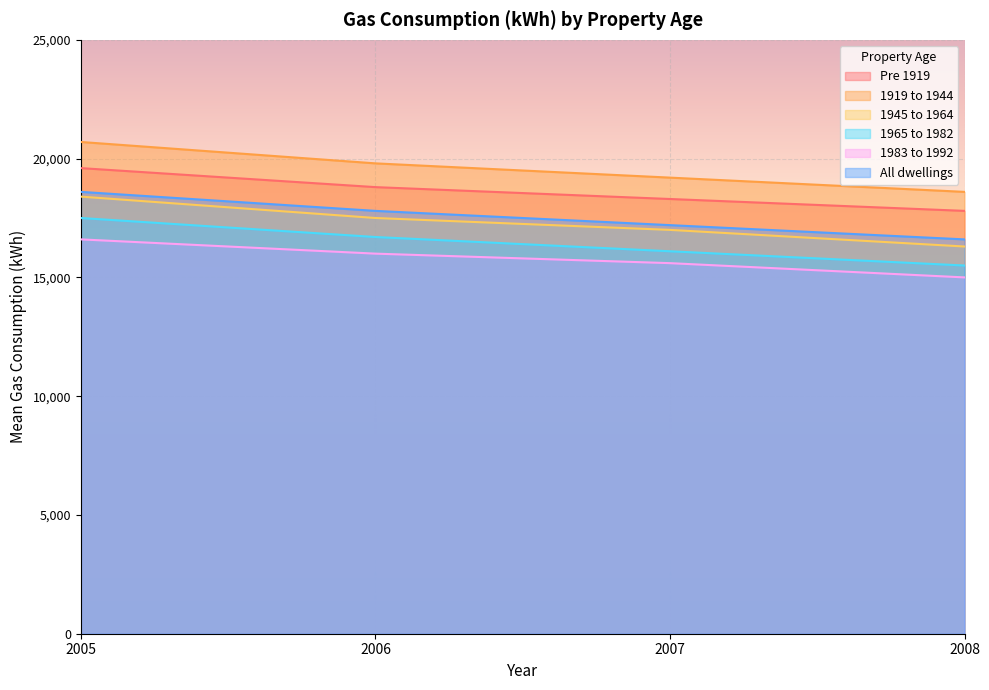

True or false: 1945 to 1964 and Pre 1919 intersect in this chart.

False